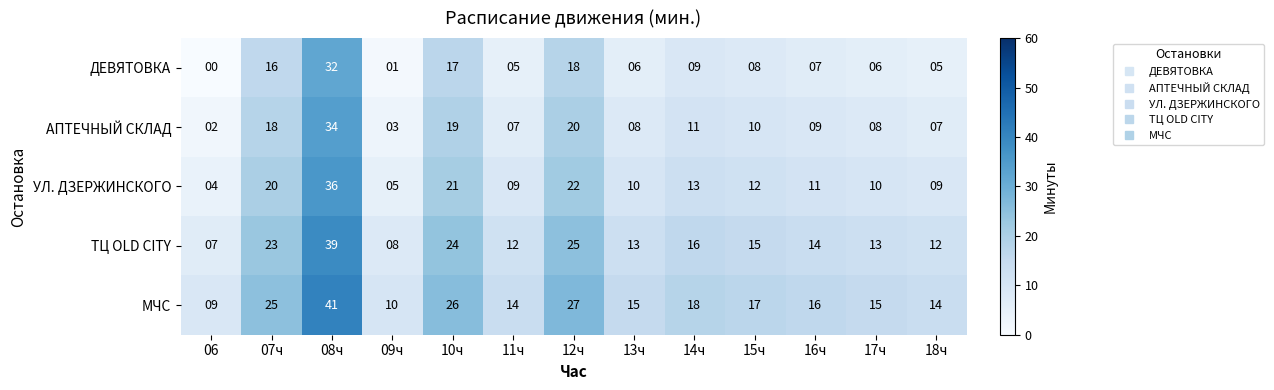

Where does the ДЕВЯТОВКА series first go above 7?

07ч